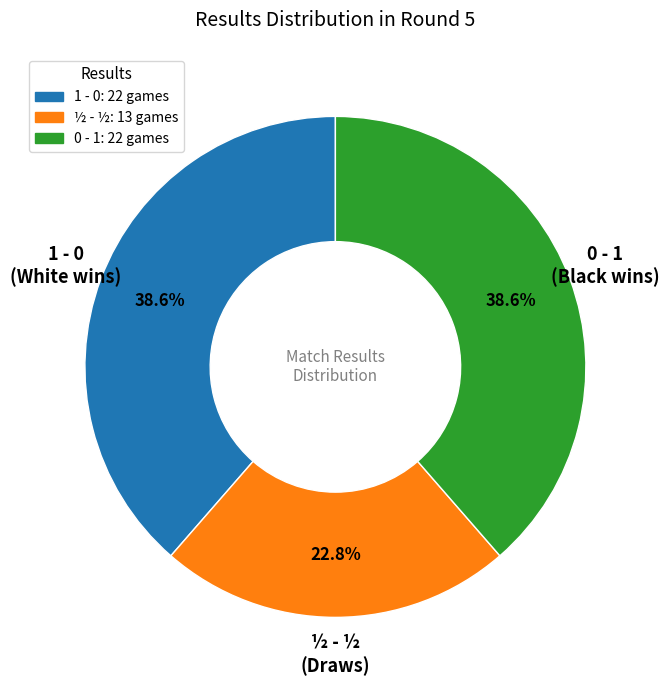

To the nearest percent, what is the difference between the largest and smallest slice percentages?

16%